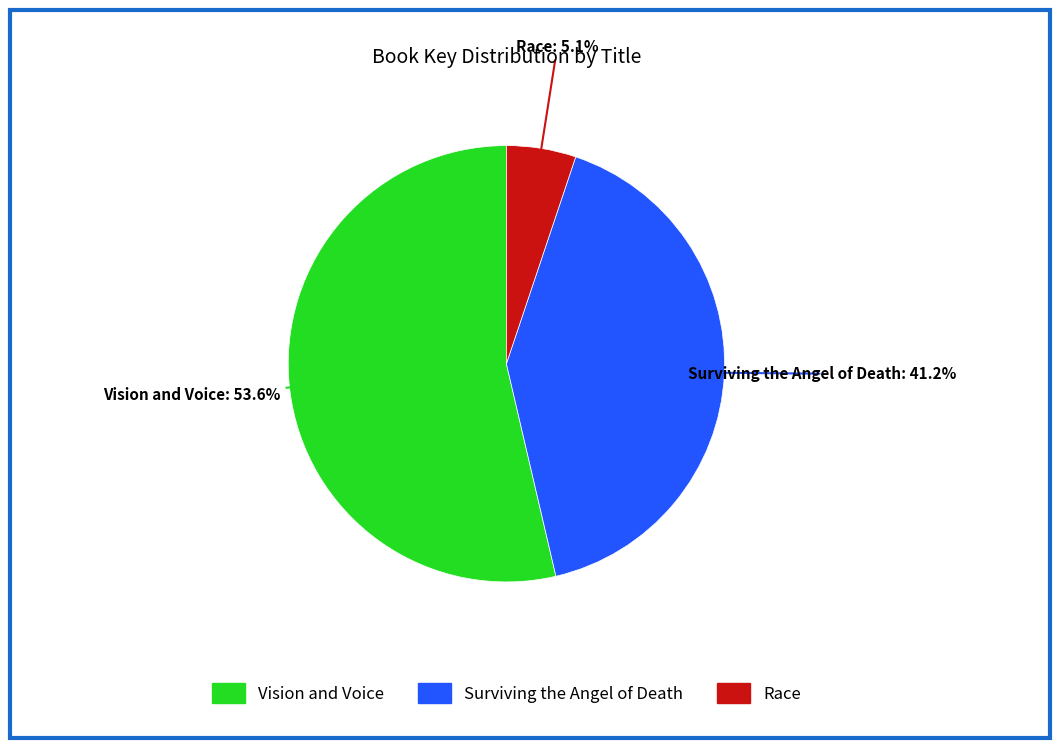

True or false: Race accounts for 5% of the total.

True